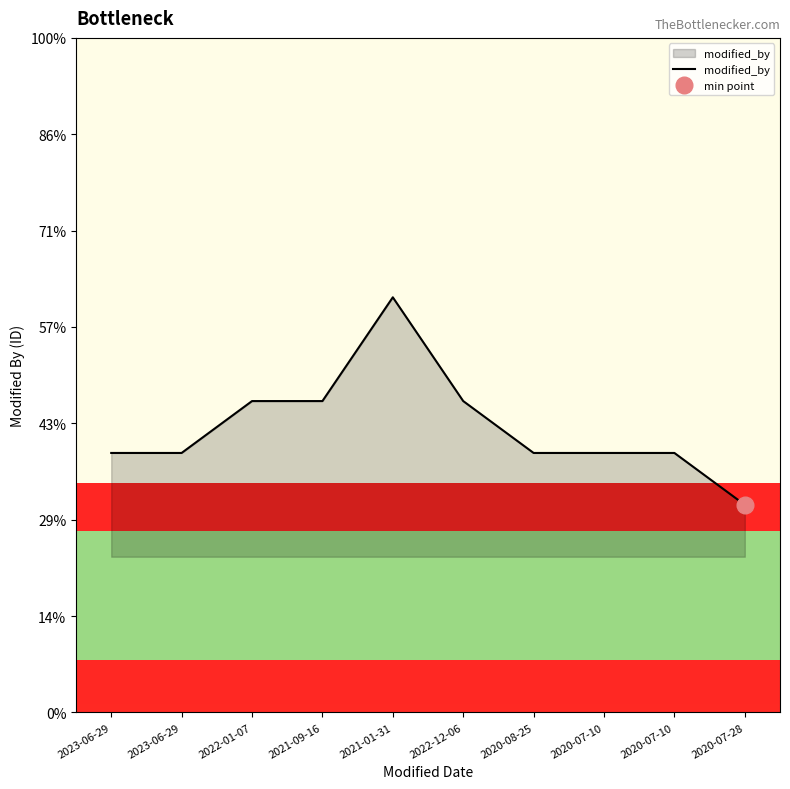

Read the value at 2020-07-28.

424